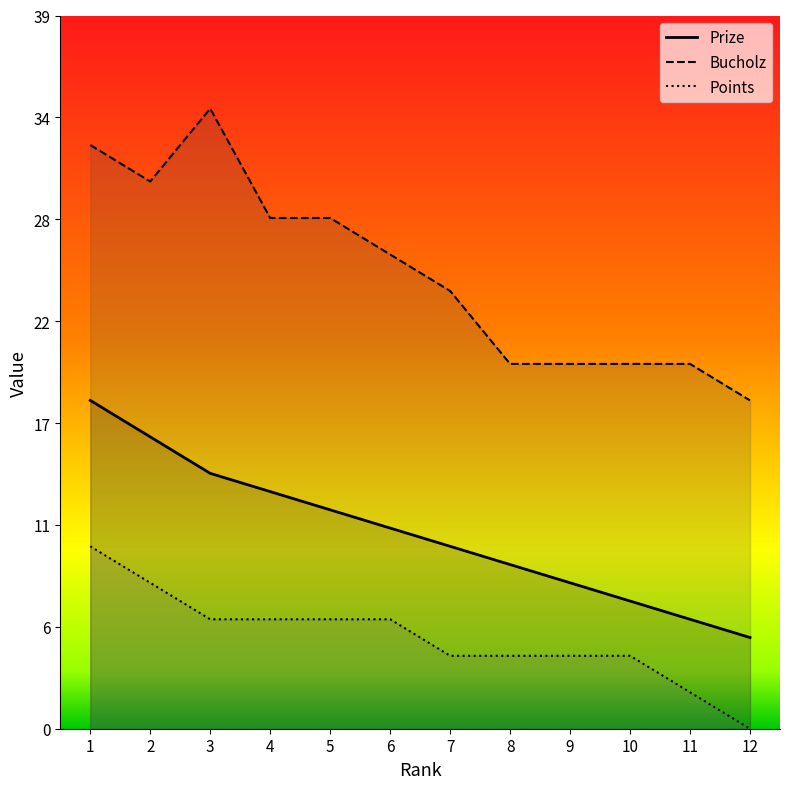

At how many categories does at least one series exceed 20?

7